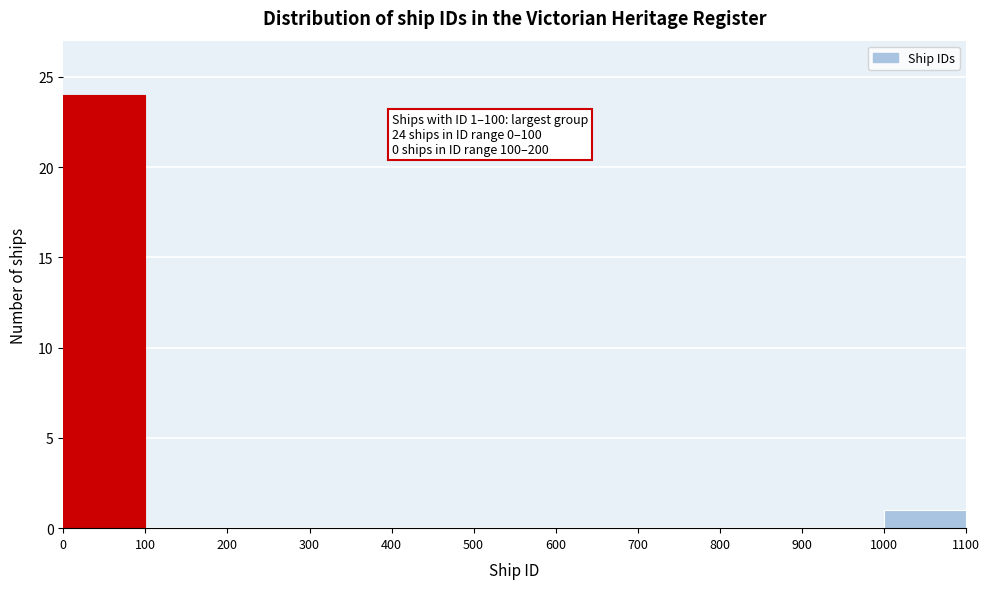

Over which range of the x-axis is the bar tallest?

0 to 100